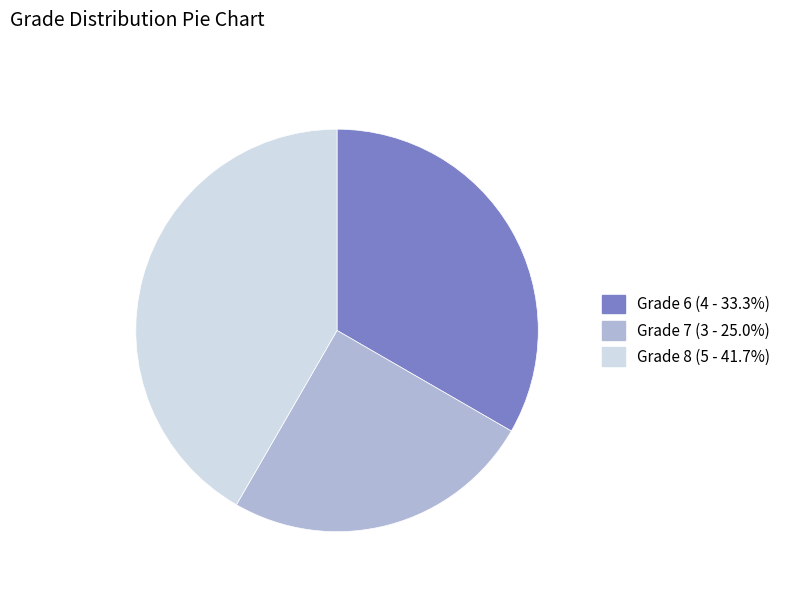

Combined, do Grade 7 (3 - 25.0%) and Grade 8 (5 - 41.7%) account for over 50%?

Yes